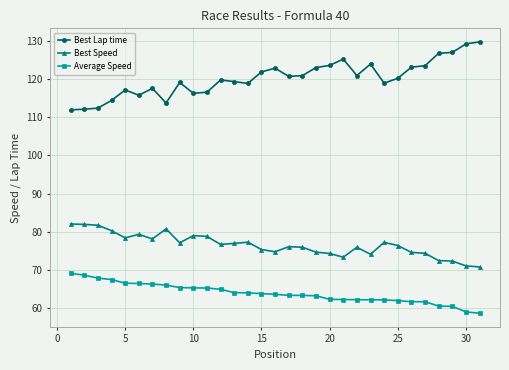

Which series has the widest spread of values?

Best Lap time